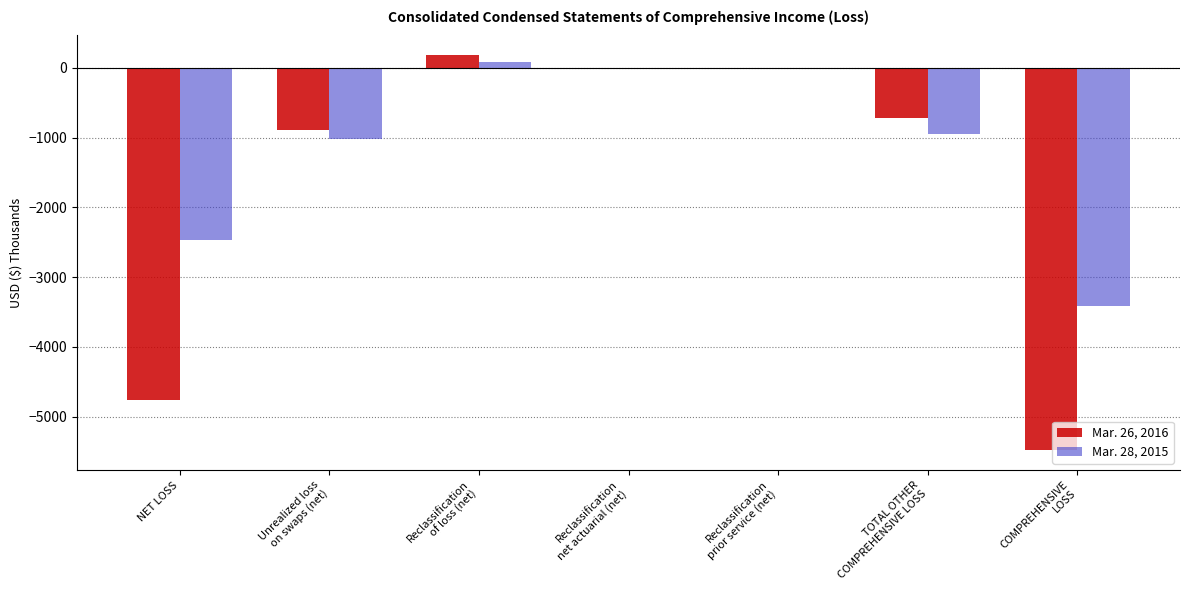

Which category has the highest value in the Mar. 28, 2015 series?

Reclassification
of loss (net)